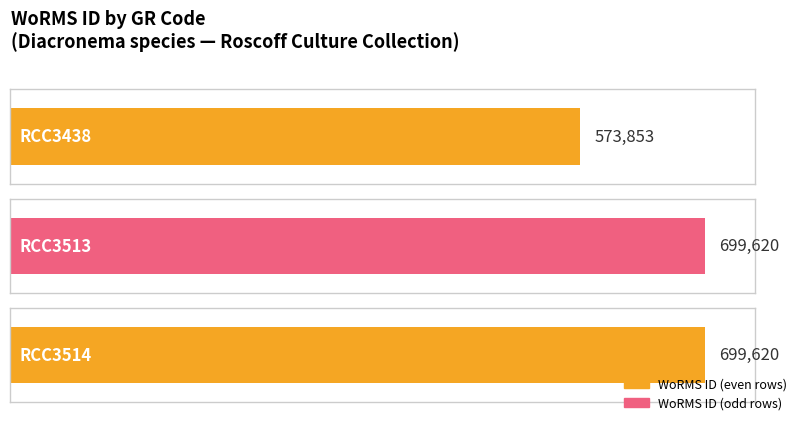

Reading left to right, transcribe all the data shown in this chart.

573853	699620	699620